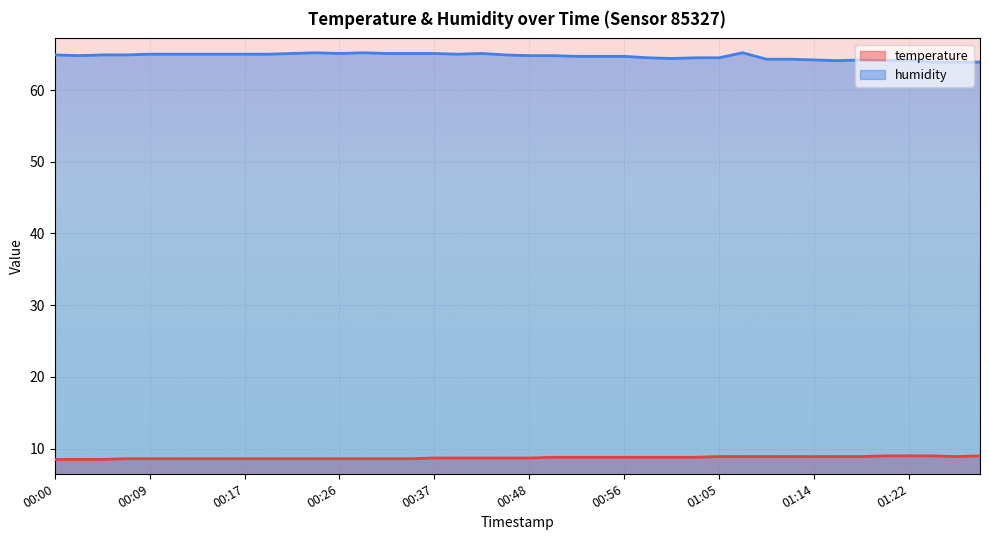

What is the minimum value shown in the chart?

8.5